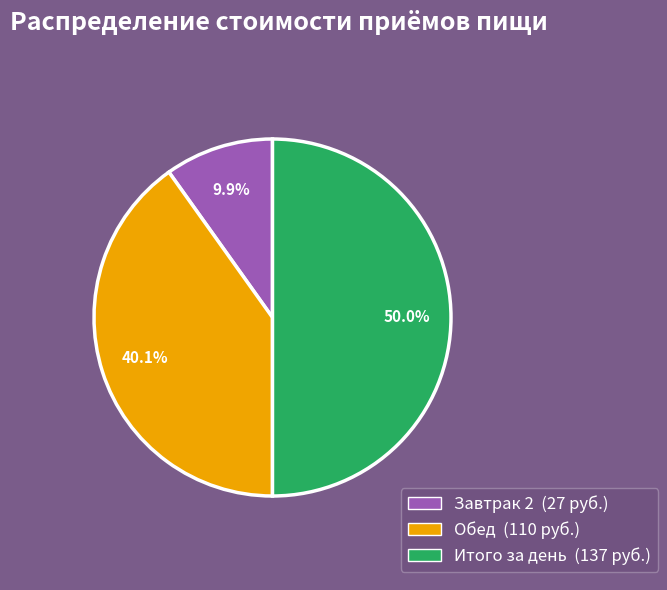

Is Завтрак 2 the majority of the pie?

No